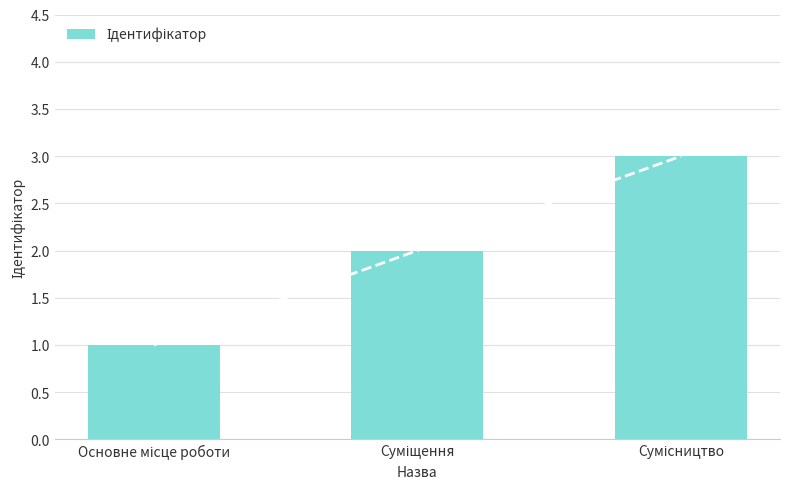

Rank the categories by value from lowest to highest.

Основне місце роботи, Суміщення, Сумісництво